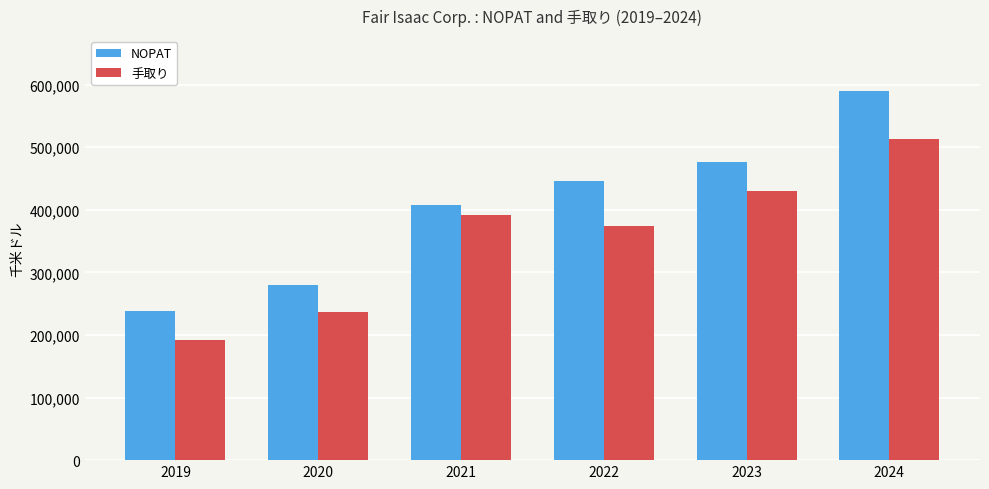

What is the value of the NOPAT bar at the 1st from the left?

238184